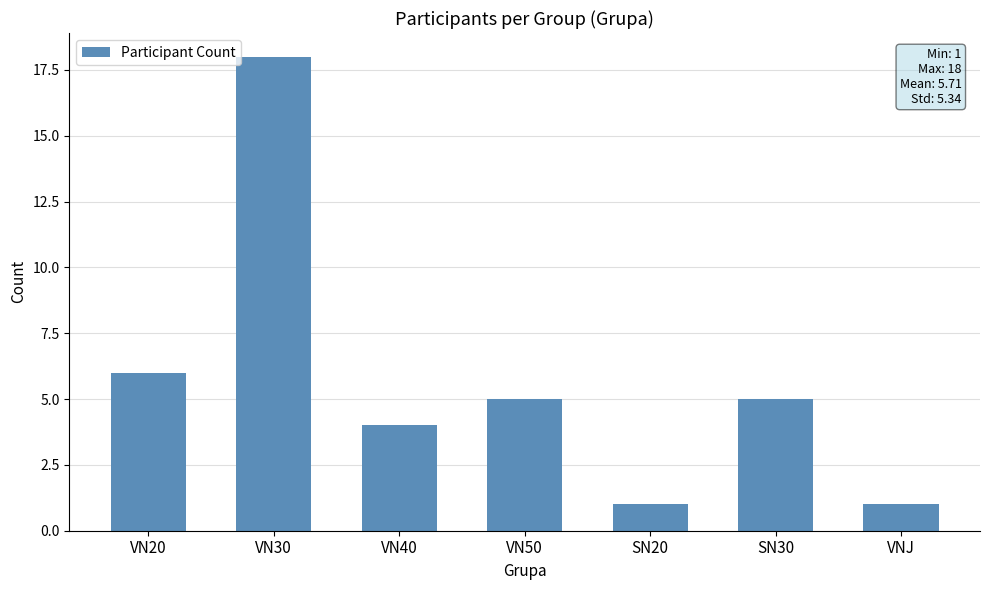

What is the value of the 7th bar from the left?

1